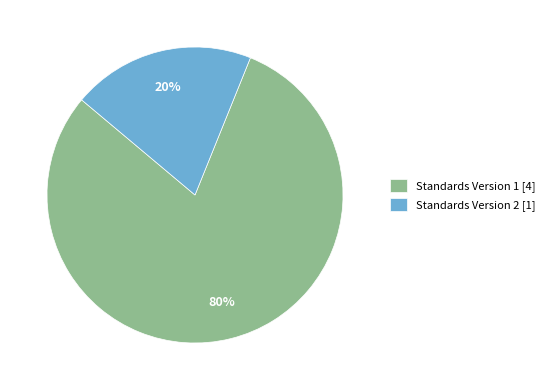

Does any single category account for the majority?

Yes